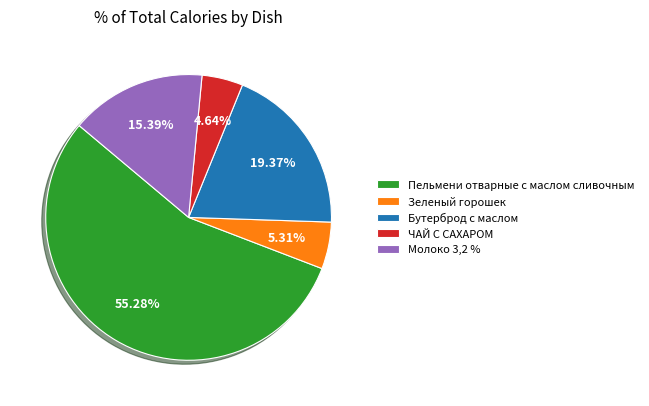

To the nearest percent, what is the difference between the Зеленый горошек and Пельмени отварные с маслом сливочным slice percentages?

50%